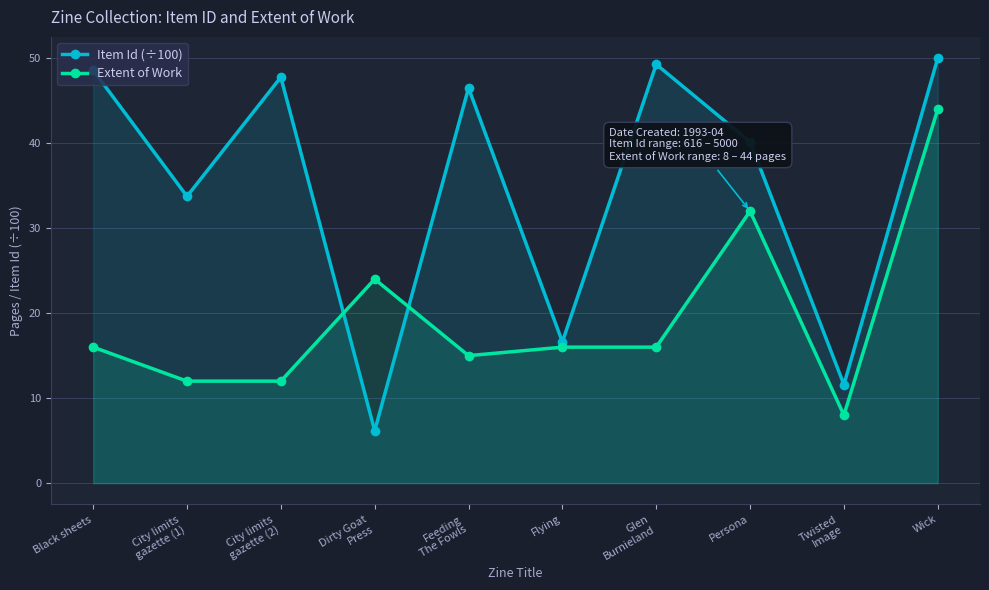

The value of Item Id (÷100) at Twisted
Image is 11.6. True or false?

True